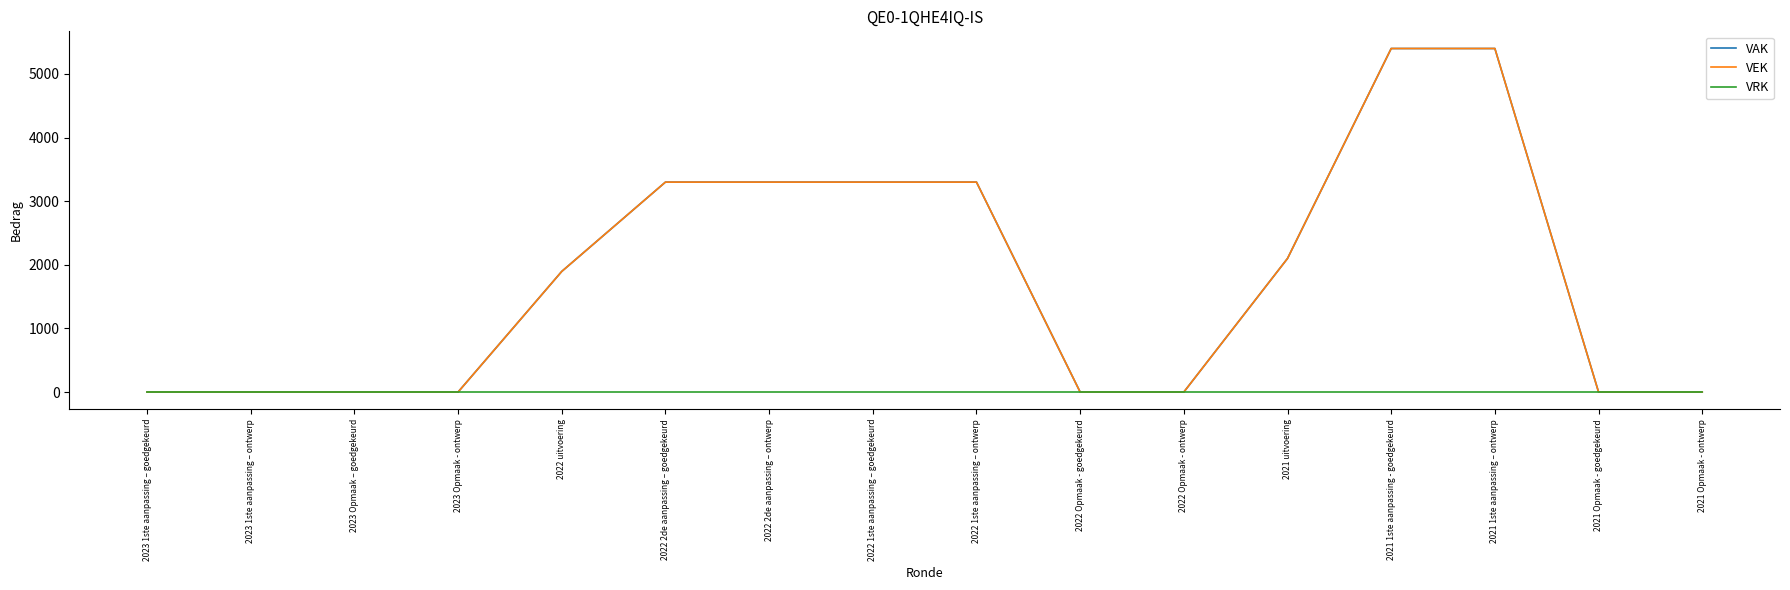

Between 2022 1ste aanpassing – ontwerp and 2021 Opmaak - goedgekeurd, which is larger?

2022 1ste aanpassing – ontwerp